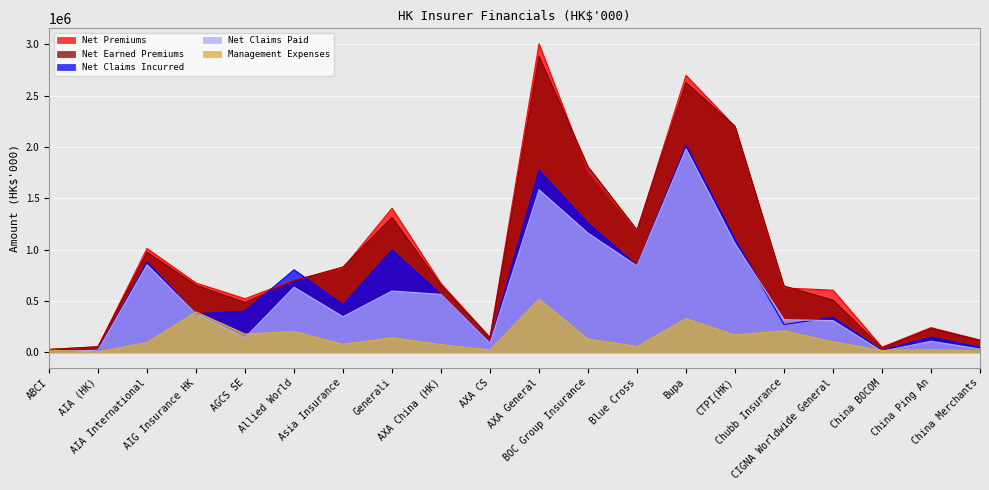

What is the greatest value displayed?

3006742